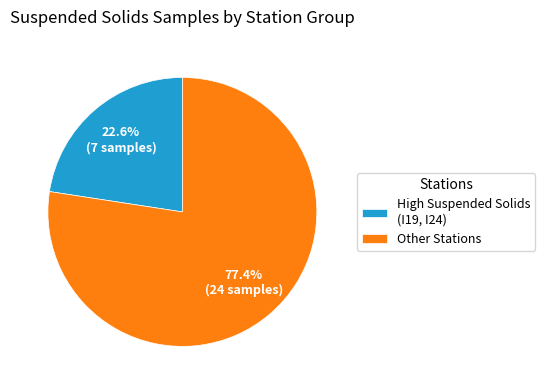

Does High Suspended Solids (I19, I24) represent more than half of the total?

No